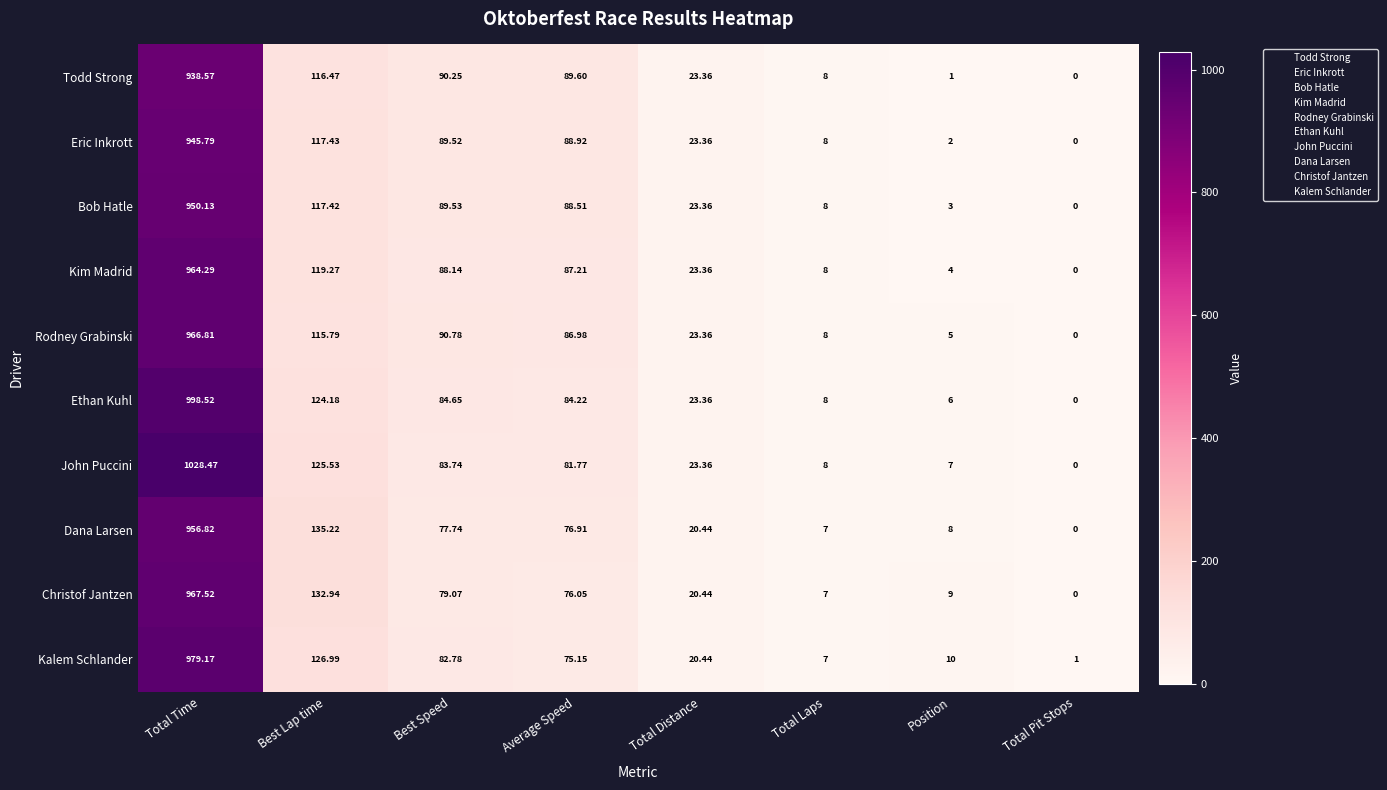

Which series has the largest total across all categories?

John Puccini